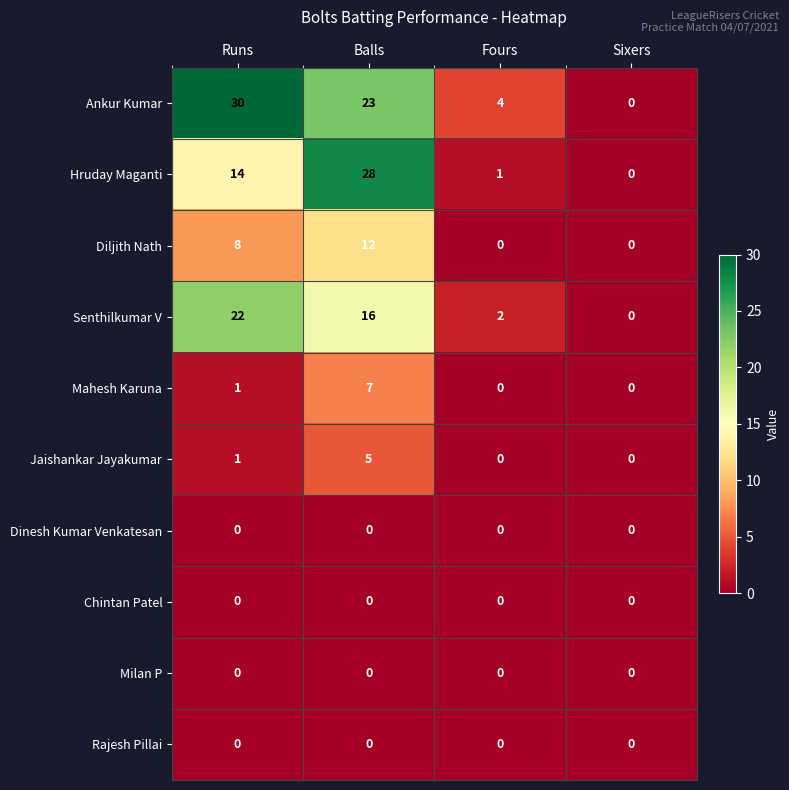

Which label corresponds to the largest value in the chart?

Runs